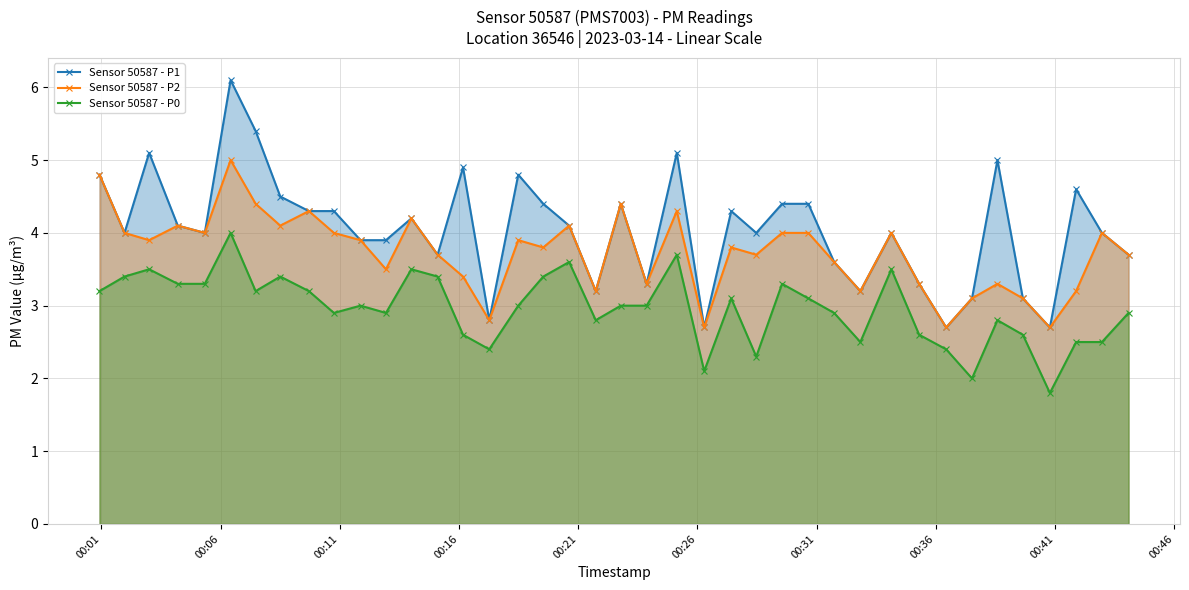

Which series has the largest total across all categories?

Sensor 50587 - P1